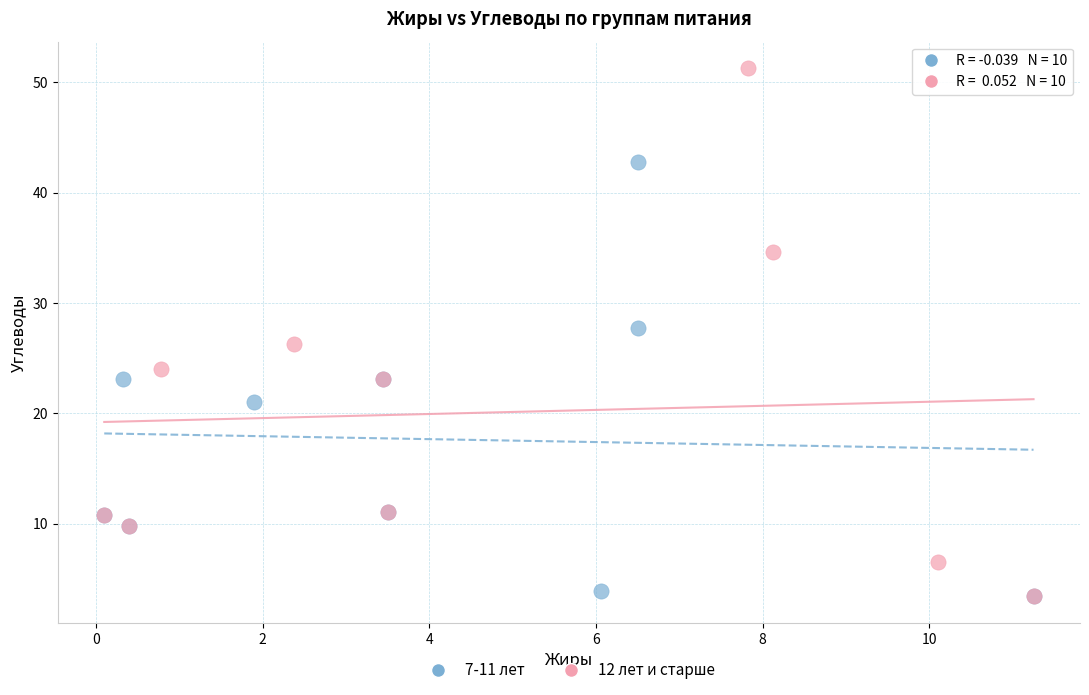

Which series contains the highest Y value?

12 лет и старше